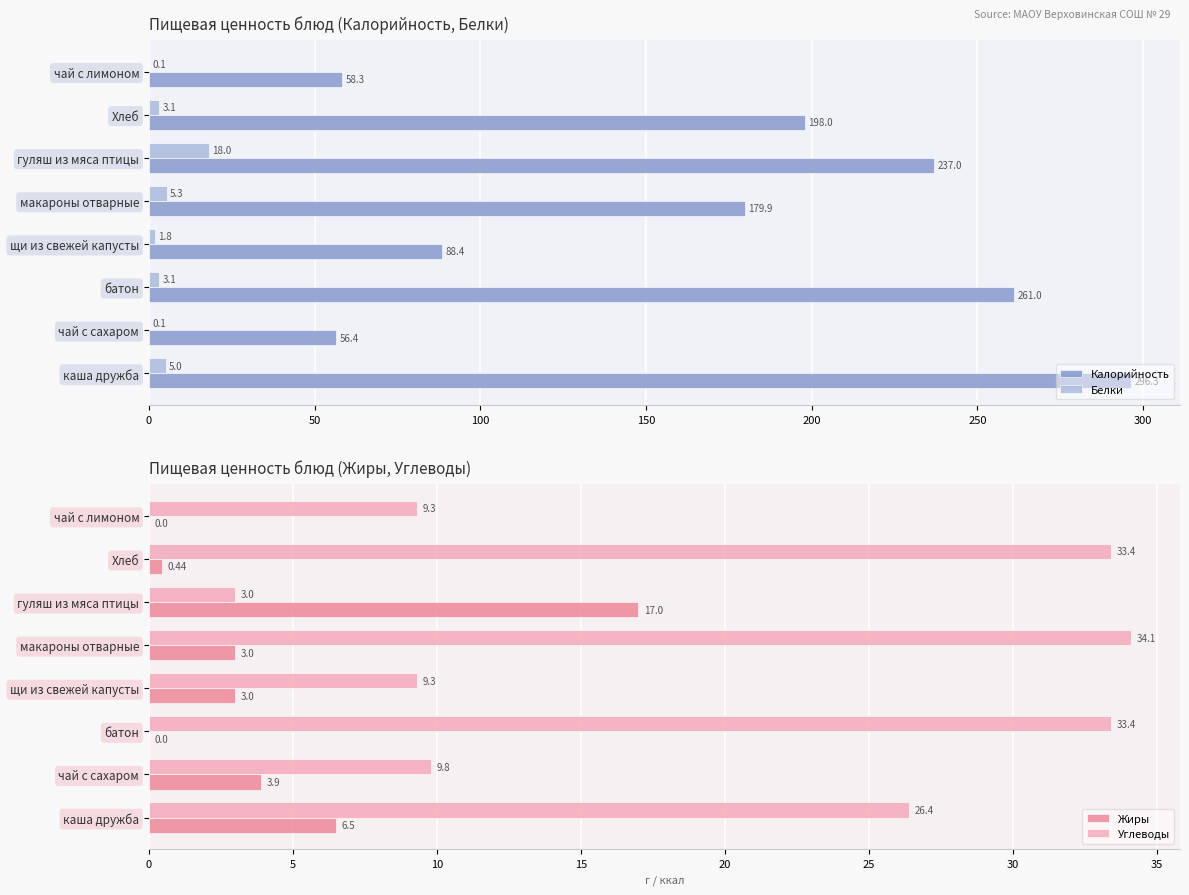

Does the chart contain any negative values?

No